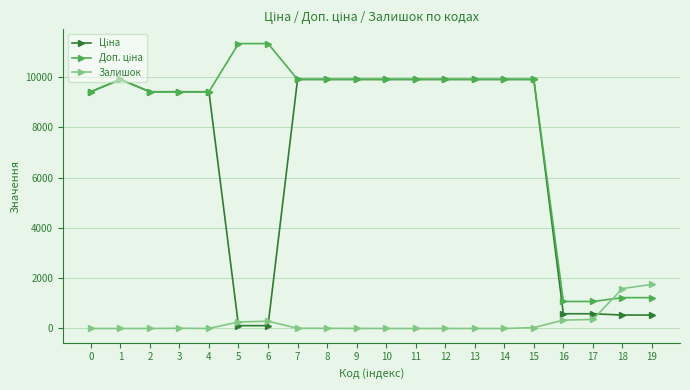

What is the total value across all series at 2?

18833.7